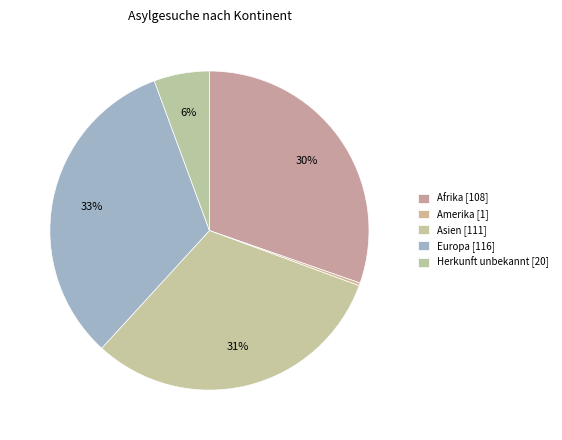

How many segments does this pie chart have?

5